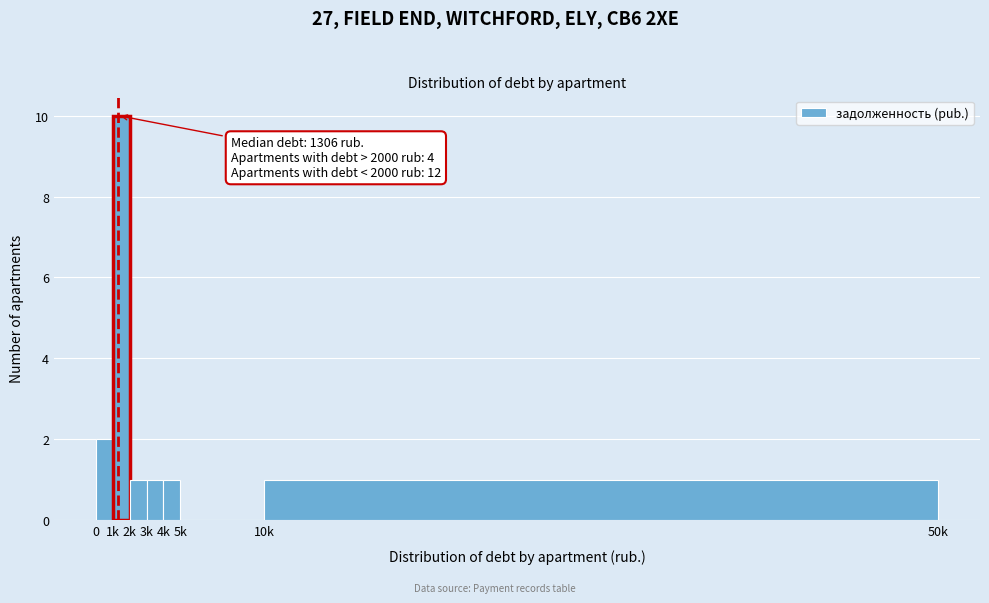

Reading left to right, list all the values displayed in this chart.

0=2	1k=10	2k=1	3k=1	4k=1	5k=0	10k=1